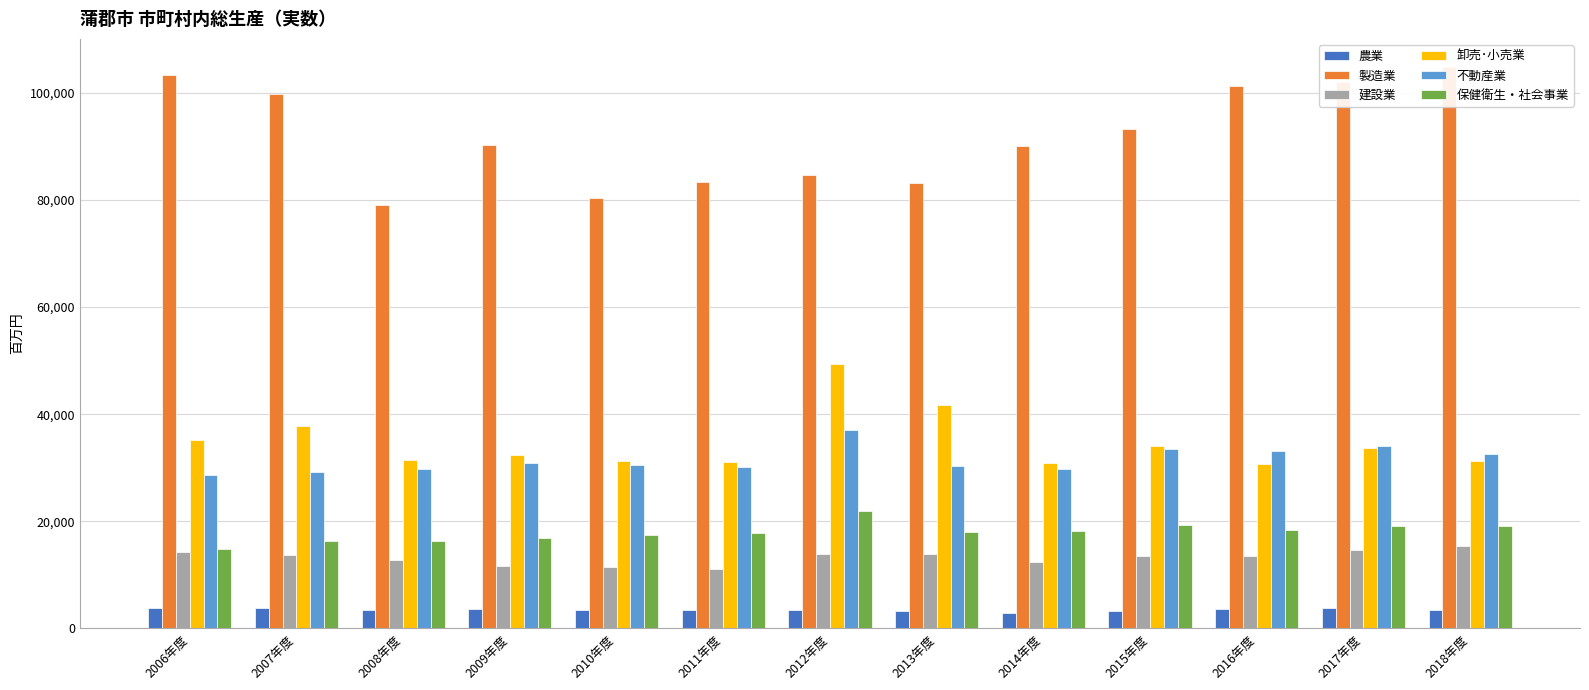

Which series changed the most between 2007年度 and 2018年度?

卸売･小売業